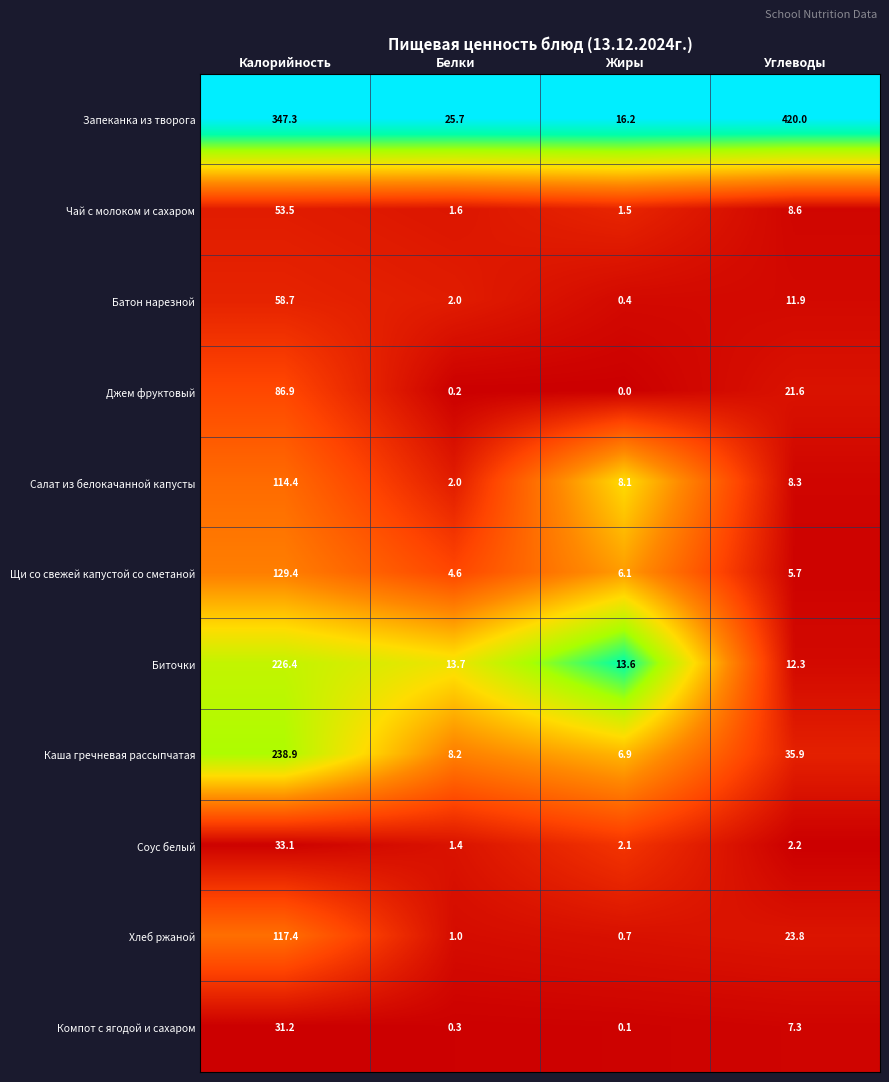

The Джем фруктовый series shows 0.0 at Жиры. True or false?

True